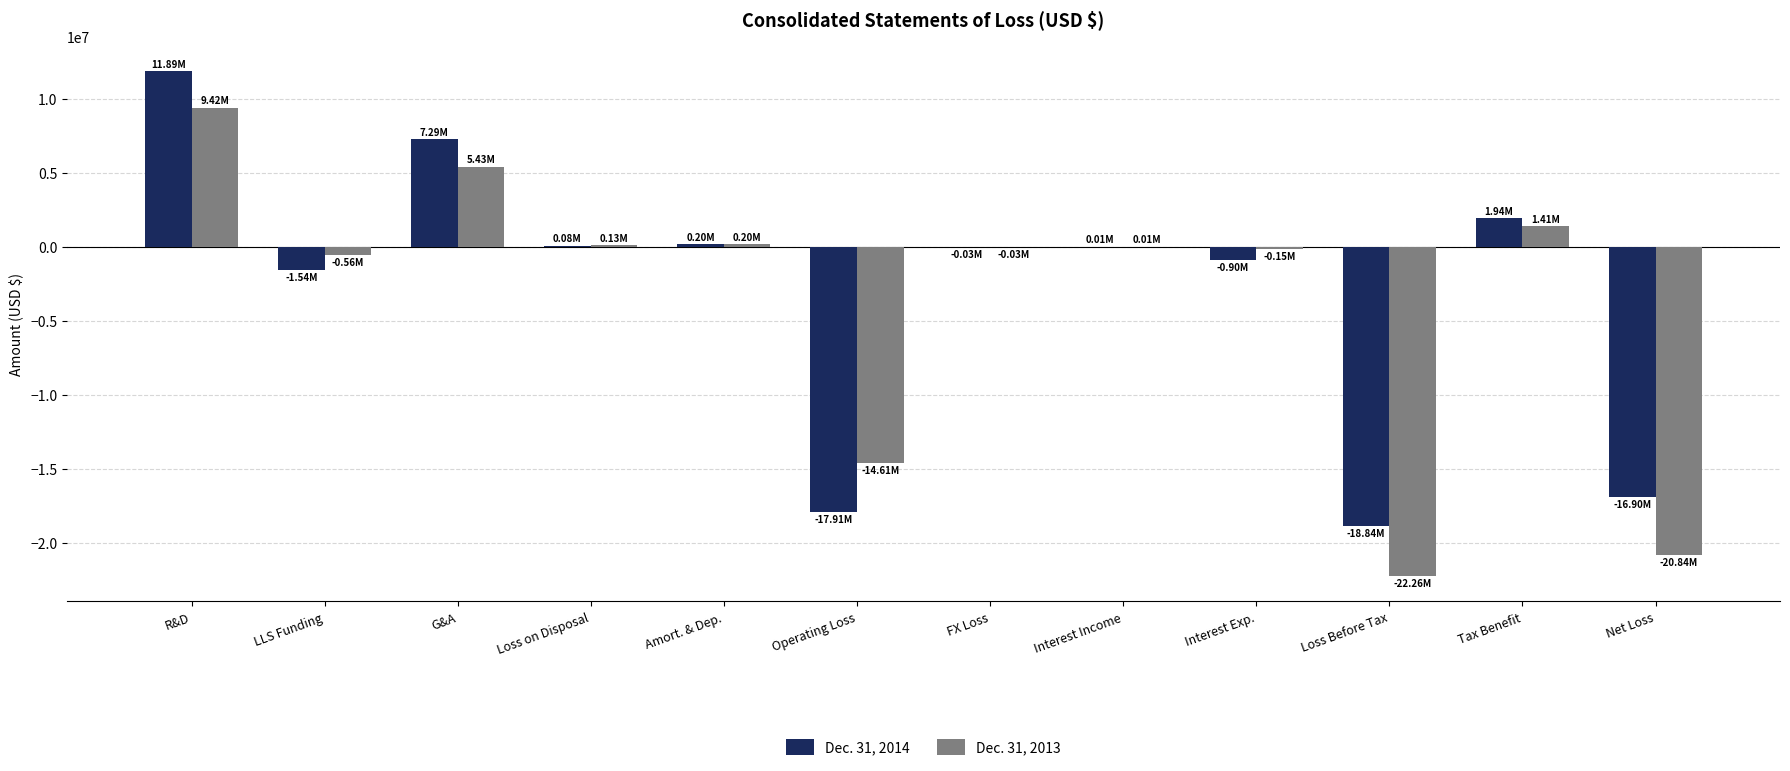

What is the total value across all series at Operating Loss?

-32528710